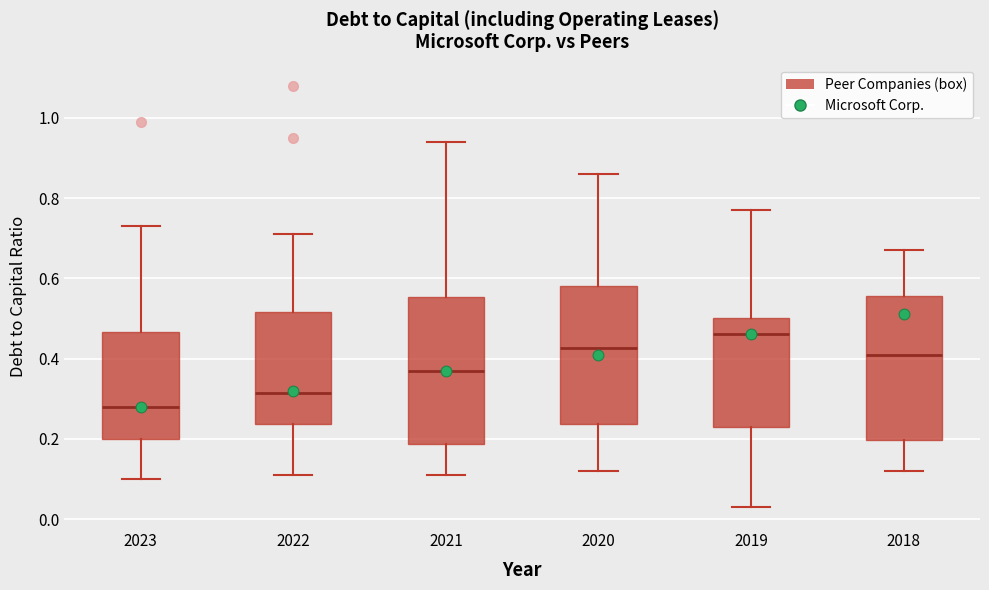

Which box has the lowest median line?

2023